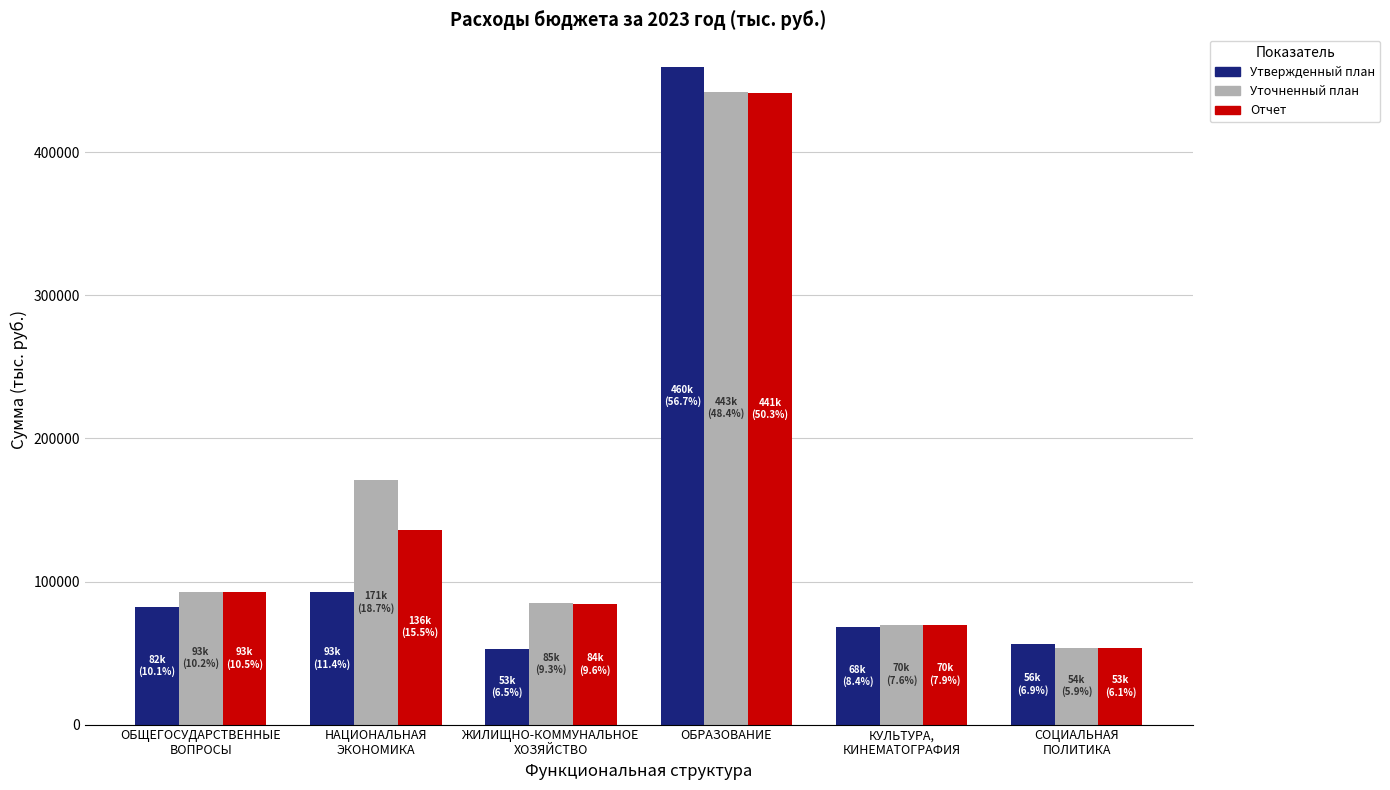

At which label does Уточненный план reach its minimum?

СОЦИАЛЬНАЯ
ПОЛИТИКА